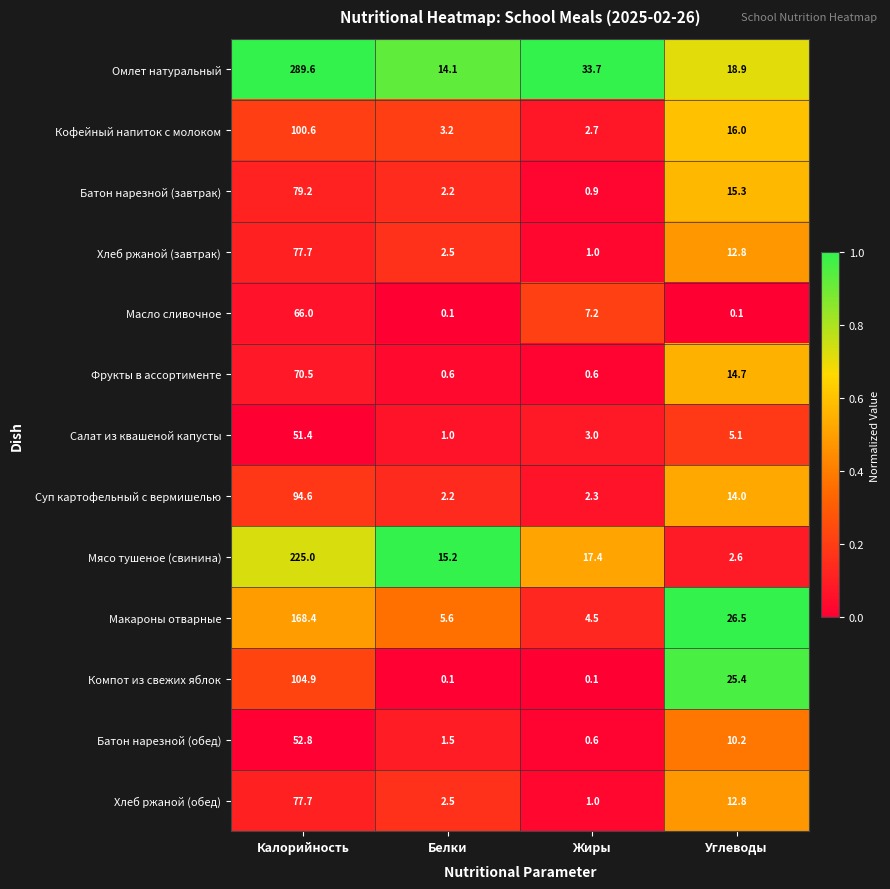

At which category is the sum across all series the highest?

Калорийность